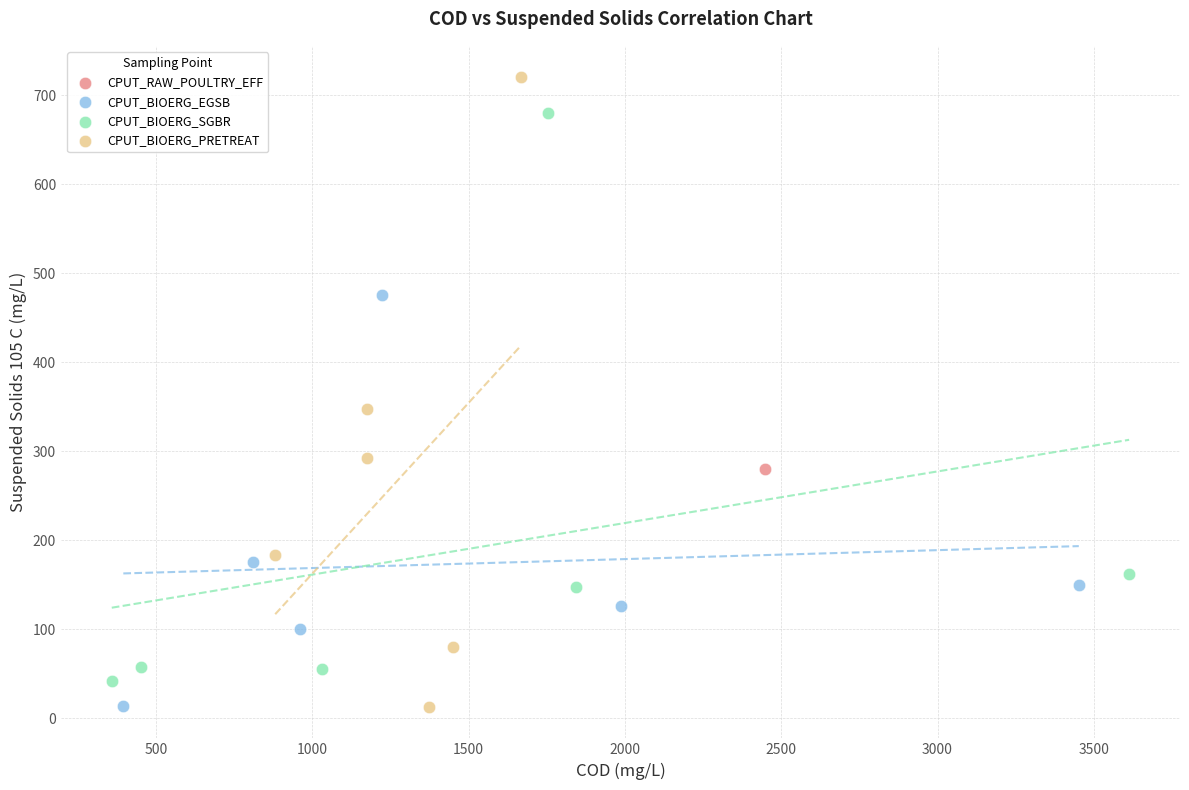

What are all the series names shown in the legend?

CPUT_RAW_POULTRY_EFF, CPUT_BIOERG_EGSB, CPUT_BIOERG_SGBR, CPUT_BIOERG_PRETREAT